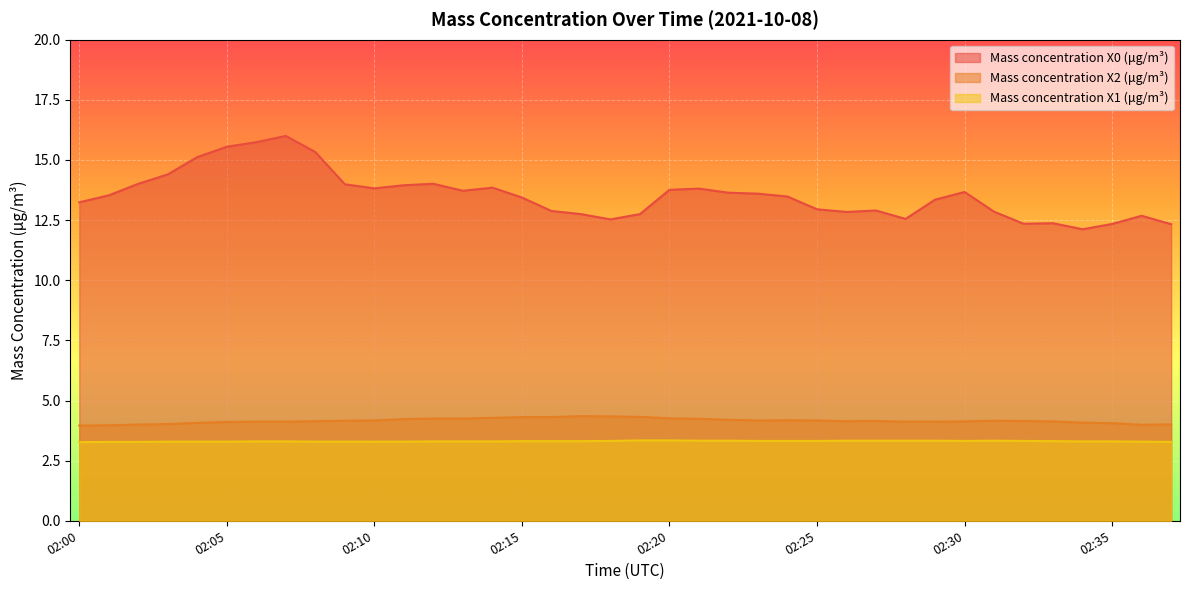

What is the value of the Mass concentration X0 (μg/m³) point at the 15th from the left?

13.8